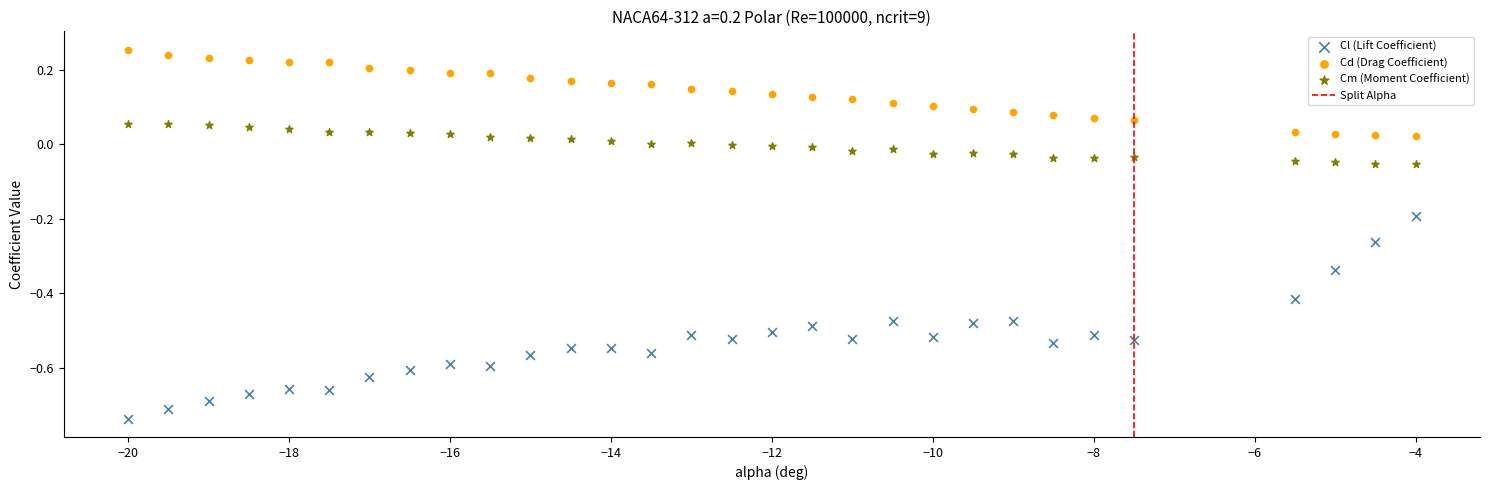

Which series reaches the minimum Y coordinate?

Cl (Lift Coefficient)